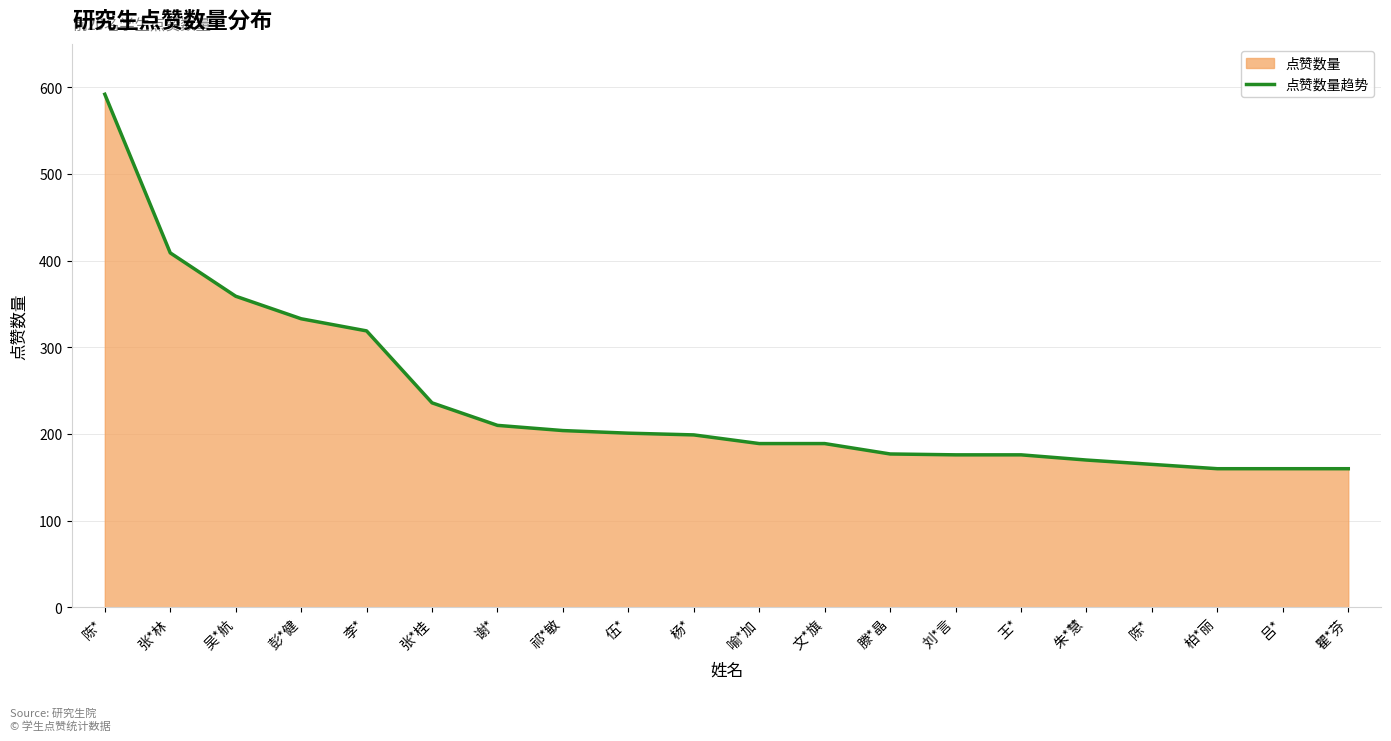

Count the number of categories in the chart.

20